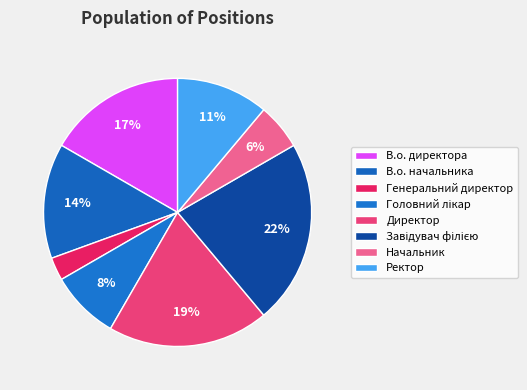

Rank the categories by value from highest to lowest.

Завідувач філією, Директор, В.о. директора, В.о. начальника, Ректор, Головний лікар, Начальник, Генеральний директор